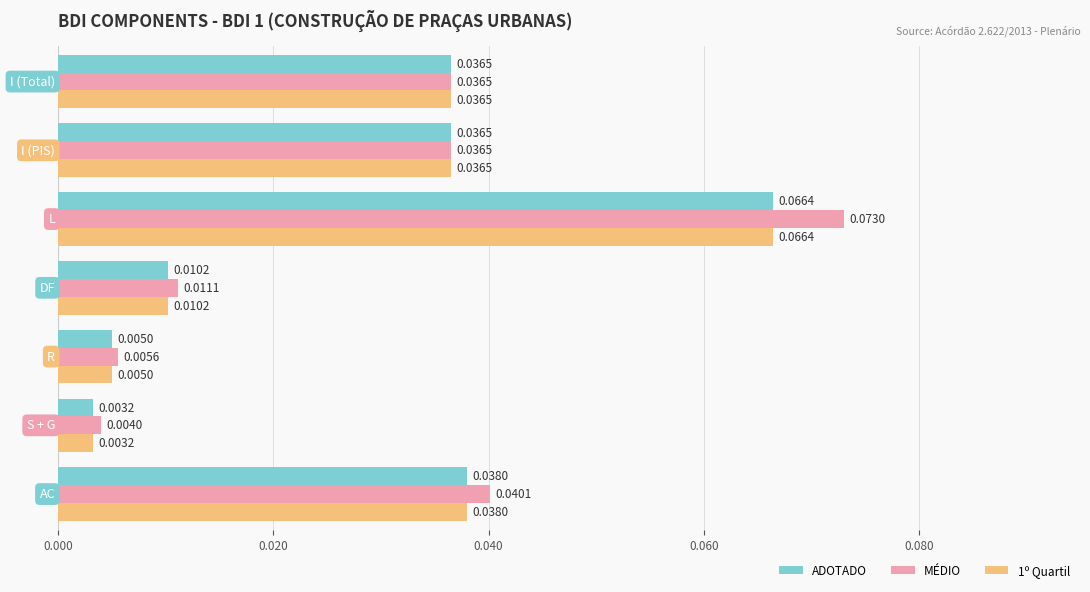

At how many categories does at least one series exceed 0?

7